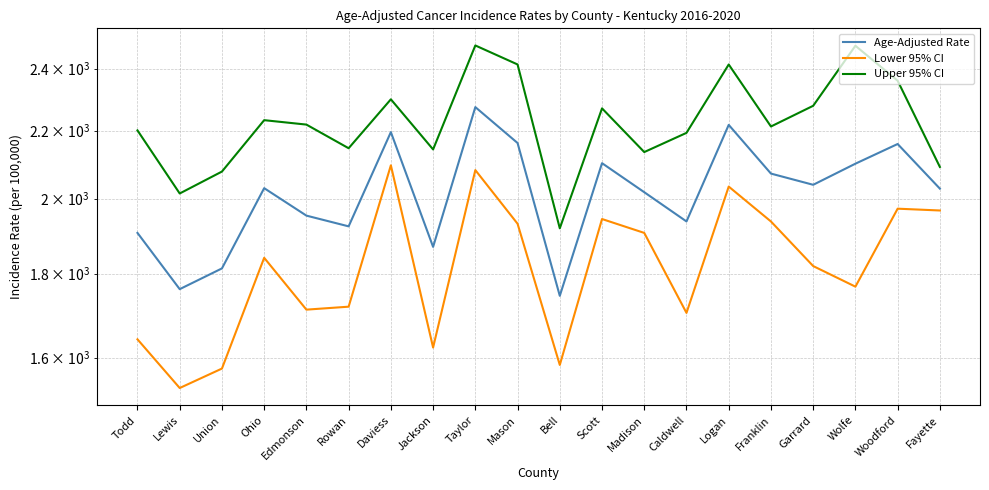

What position from the left is Jackson?

8